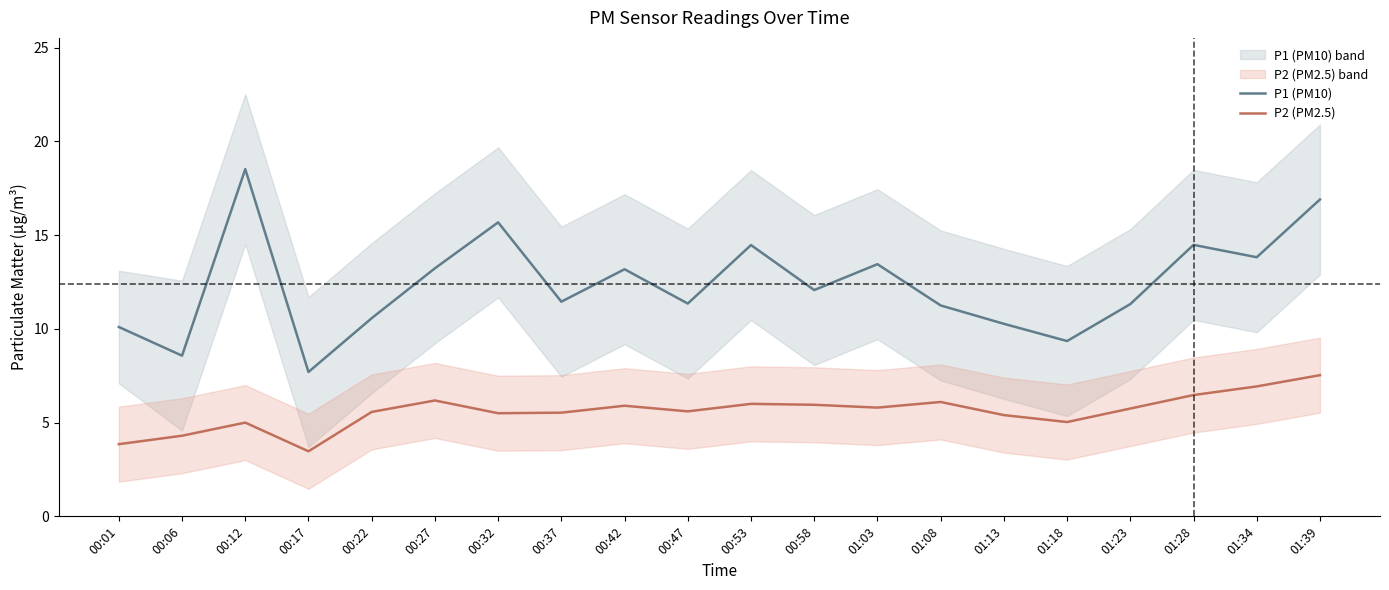

Which category has the highest value in the P2 (PM2.5) series?

01:39